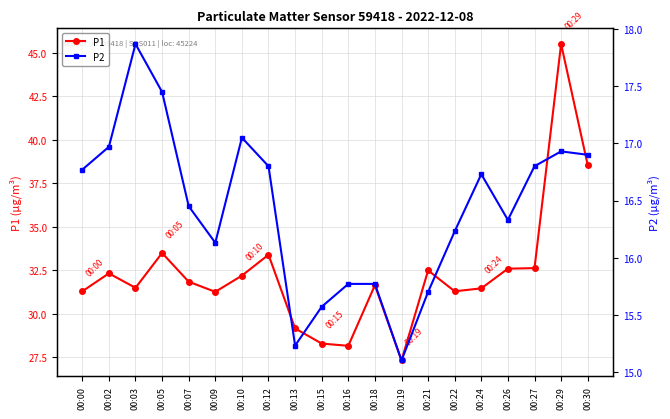

Is it true that P2 equals 5.5 at 00:02?

False